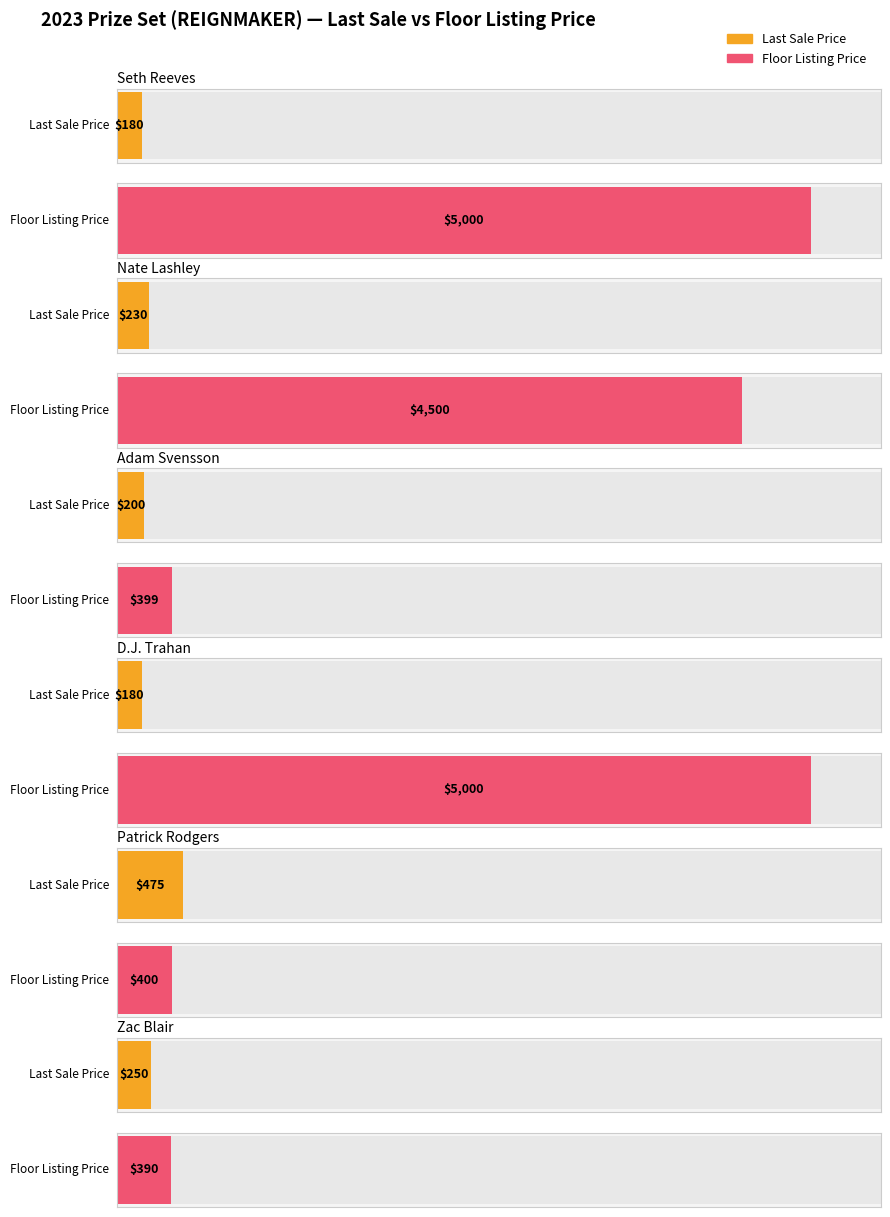

Between D.J. Trahan and Zac Blair, which series saw the biggest shift?

ThisCardFloorListingPrice